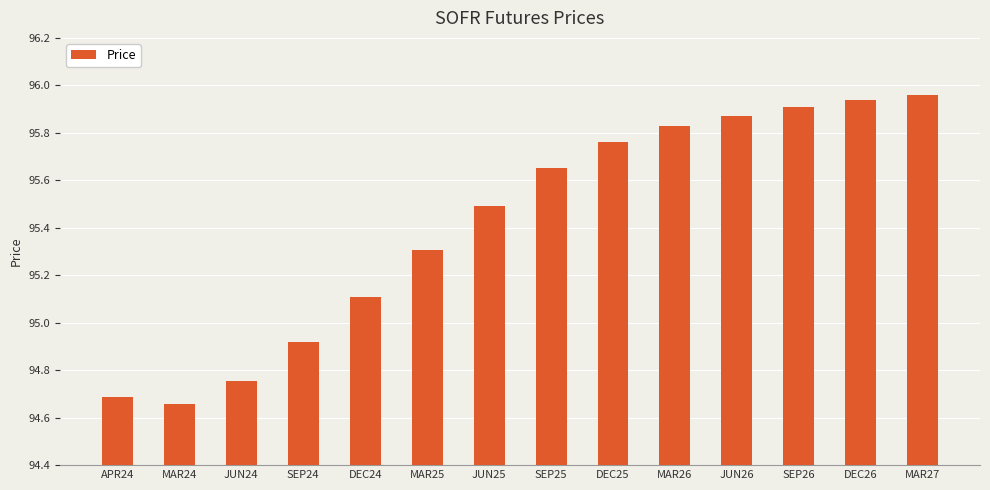

Rank the categories by value from lowest to highest.

MAR24, APR24, JUN24, SEP24, DEC24, MAR25, JUN25, SEP25, DEC25, MAR26, JUN26, SEP26, DEC26, MAR27